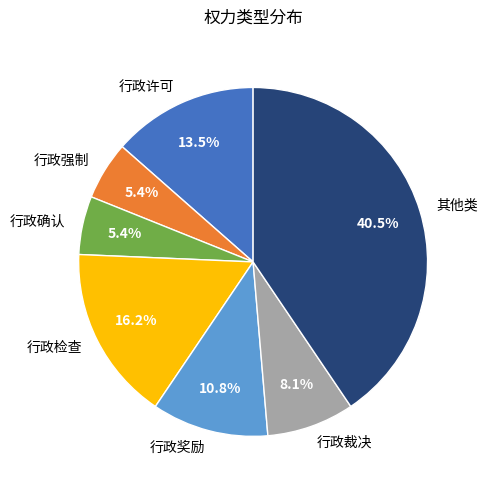

Is 行政强制 the majority of the pie?

No